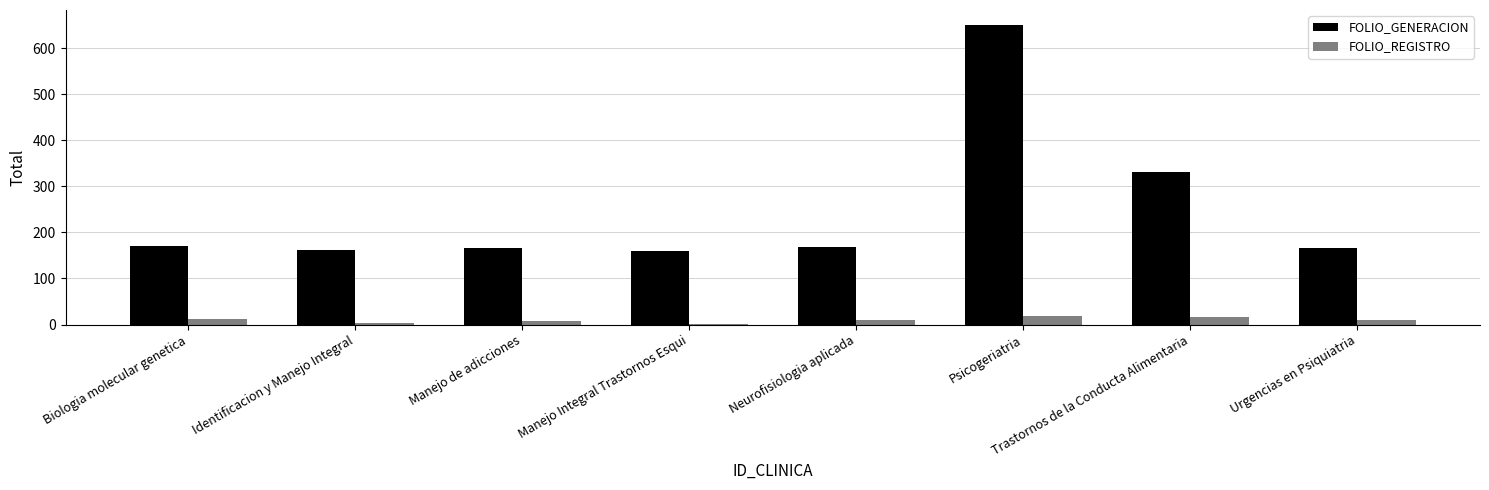

At which category is the sum across all series the highest?

Psicogeriatria